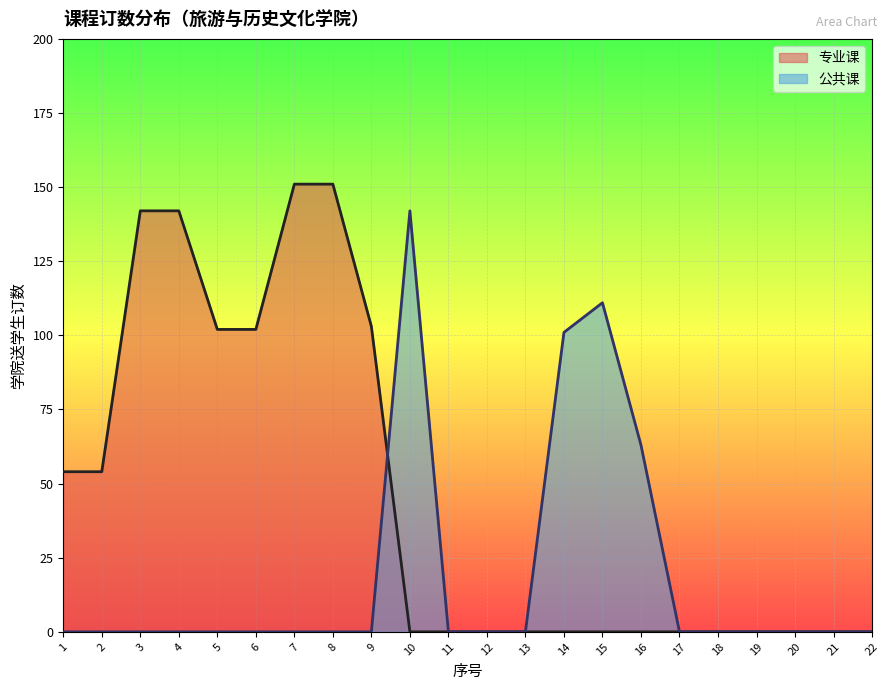

The value of 专业课 at 5 is 141. True or false?

False